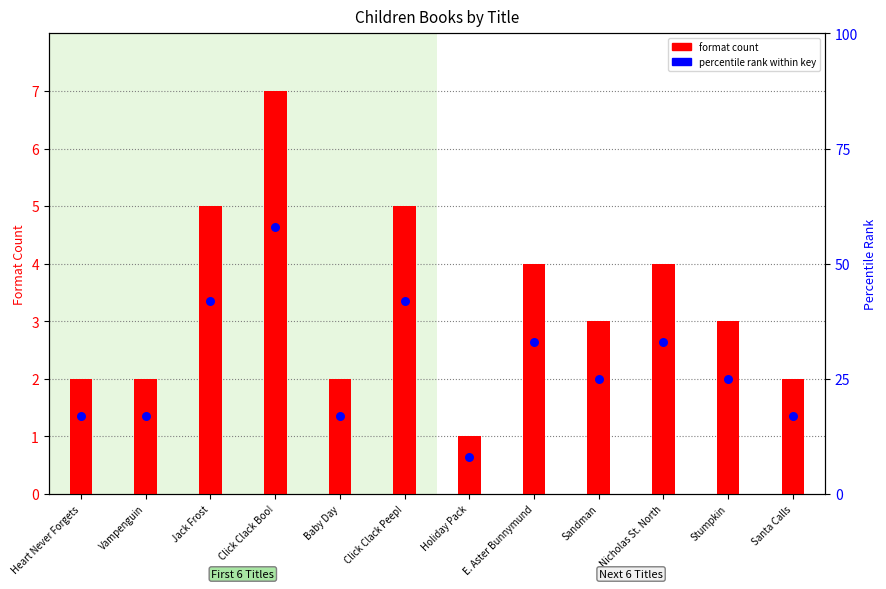

What is the total value across all series at Nicholas St. North?

37